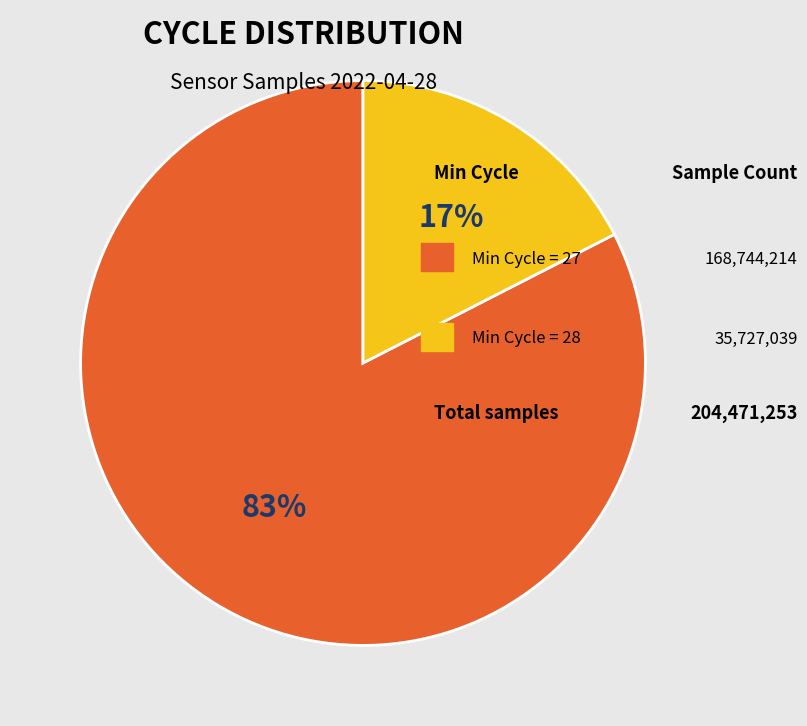

Is there any slice that represents more than half of the pie?

Yes